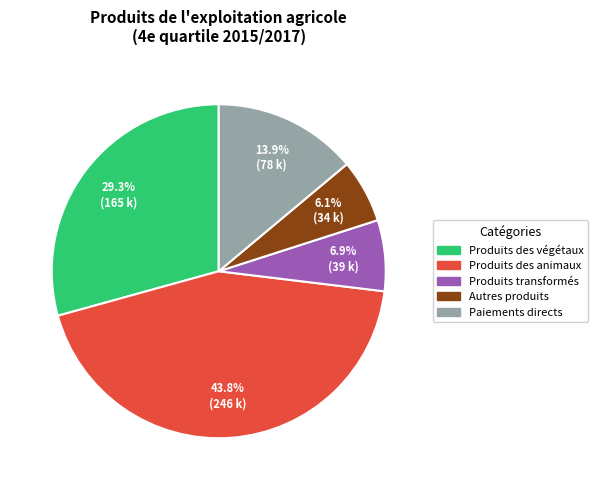

Which category has the smallest portion of the pie?

Autres produits